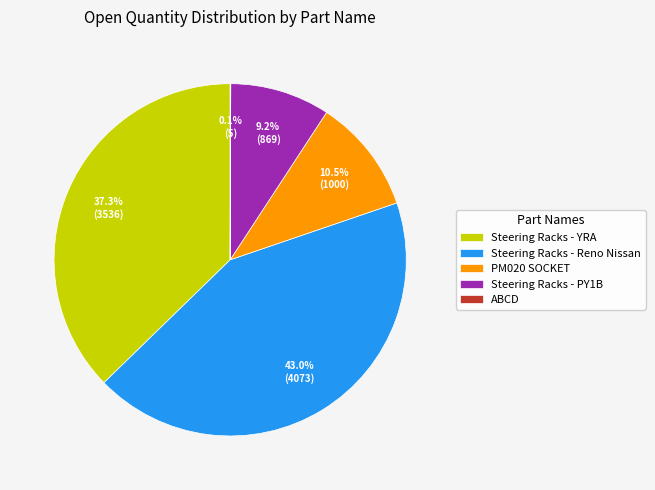

To the nearest percent, what is the average slice percentage?

20%